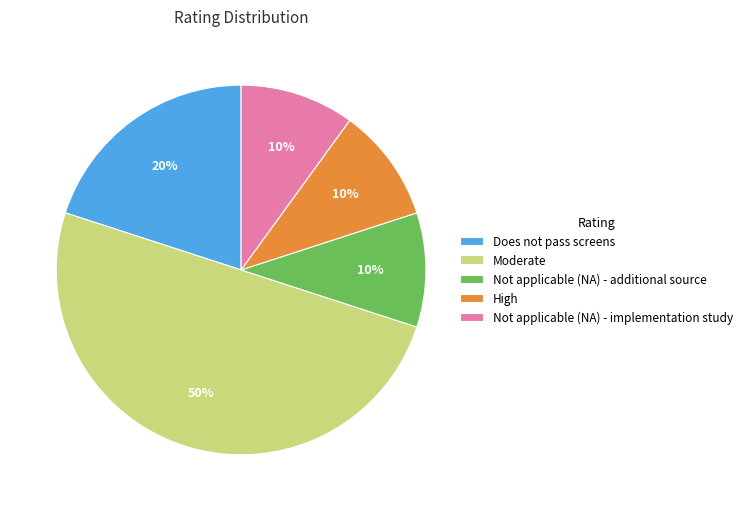

To the nearest percent, what portion does Moderate represent?

50%